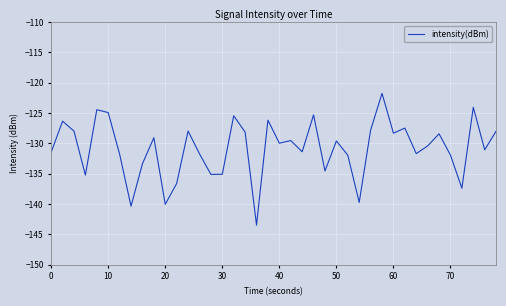

What is the maximum value shown in the chart?

-121.8